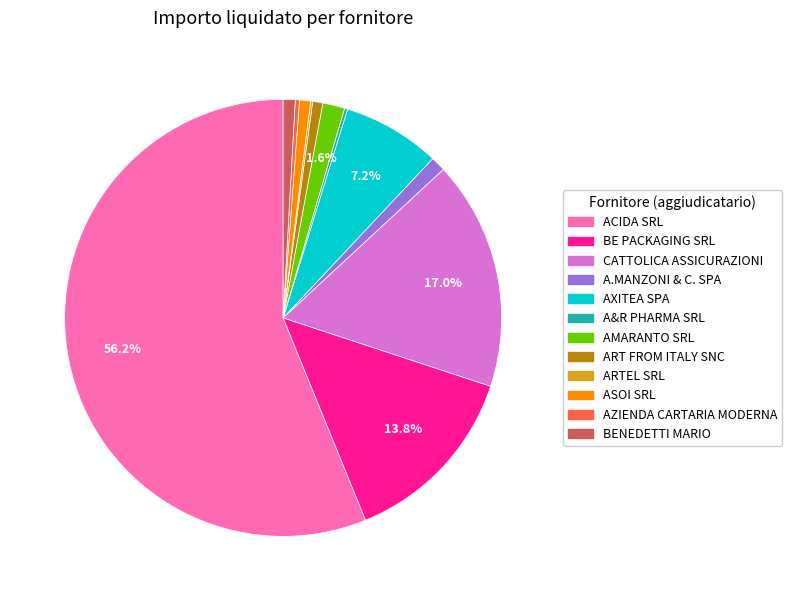

Is there any slice that represents more than half of the pie?

Yes